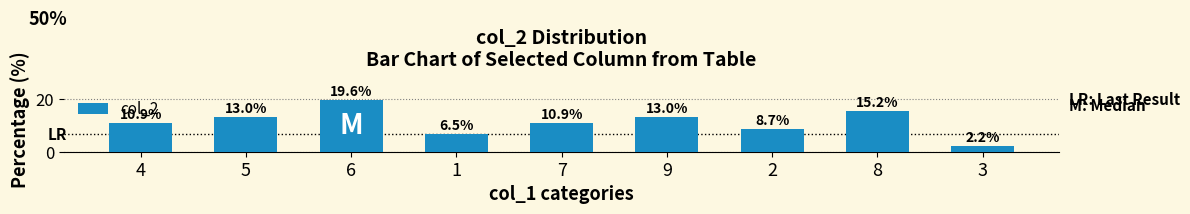

Which category has the highest value across all series?

6